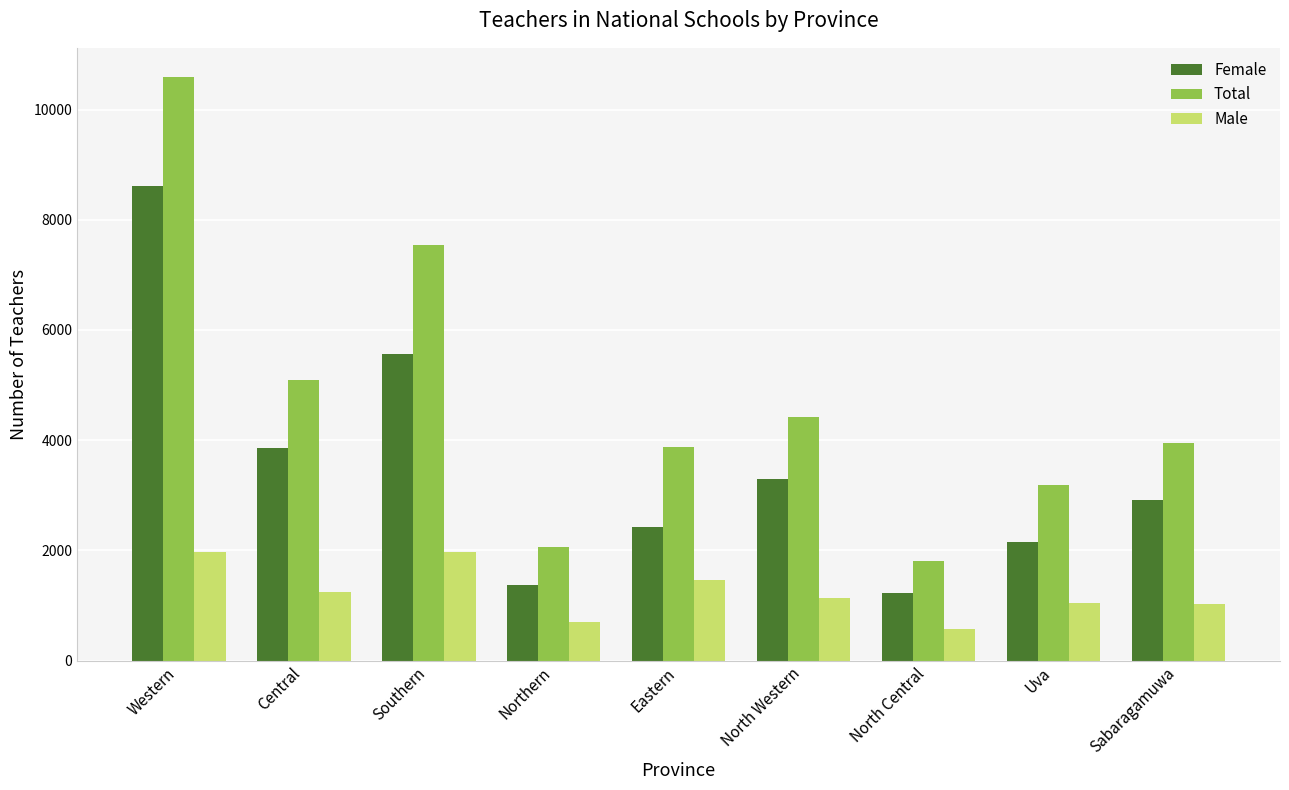

How many series are shown in this chart?

3